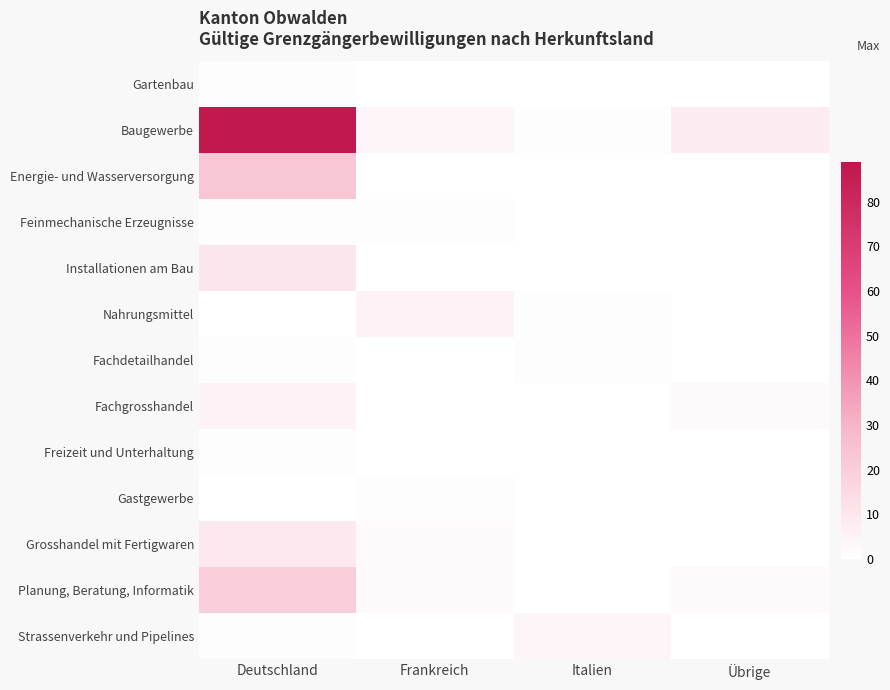

At Übrige, list the series in order from largest to smallest.

Baugewerbe, Fachgrosshandel, Planung, Beratung, Informatik, Gartenbau, Energie- und Wasserversorgung, Feinmechanische Erzeugnisse, Installationen am Bau, Nahrungsmittel, Fachdetailhandel, Freizeit und Unterhaltung, Gastgewerbe, Grosshandel mit Fertigwaren, Strassenverkehr und Pipelines